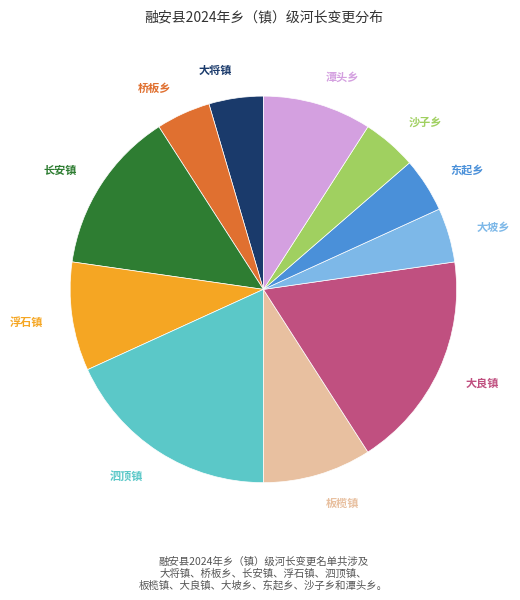

Is there any slice that represents more than half of the pie?

No